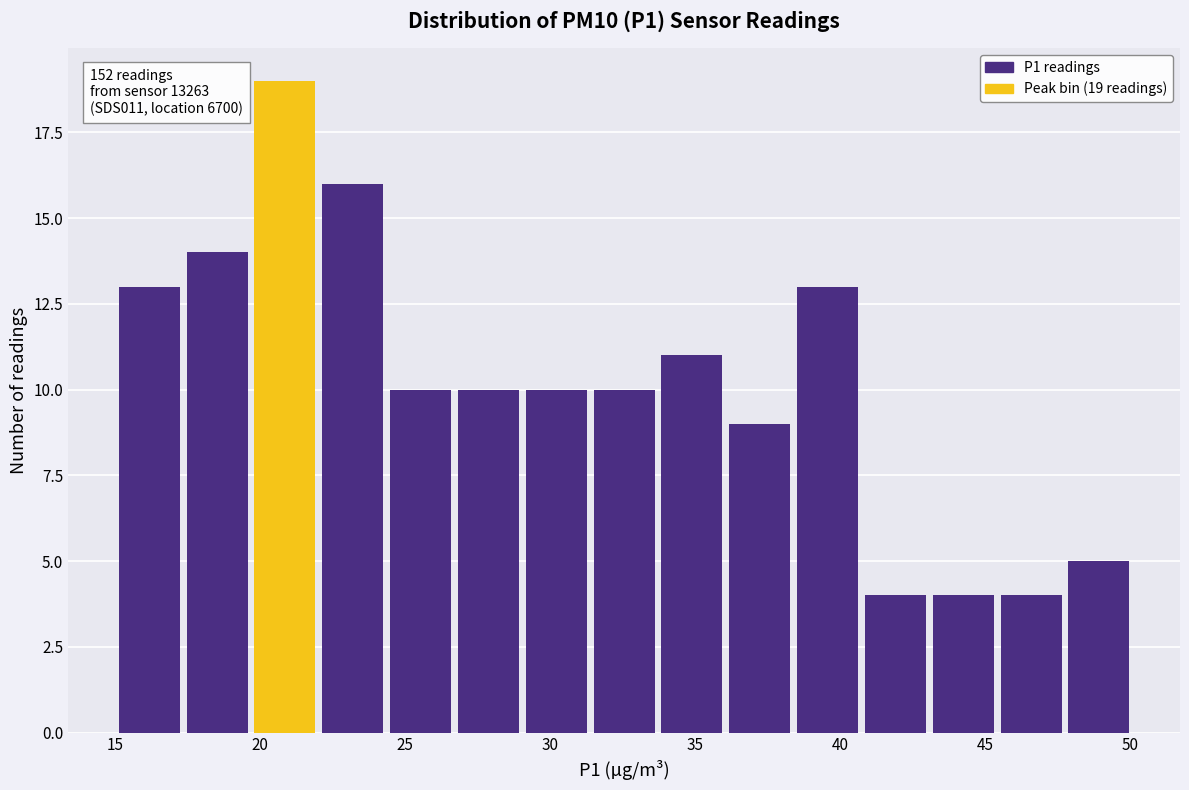

Which range on the x-axis has the tallest bar?

19.5 to 22.0